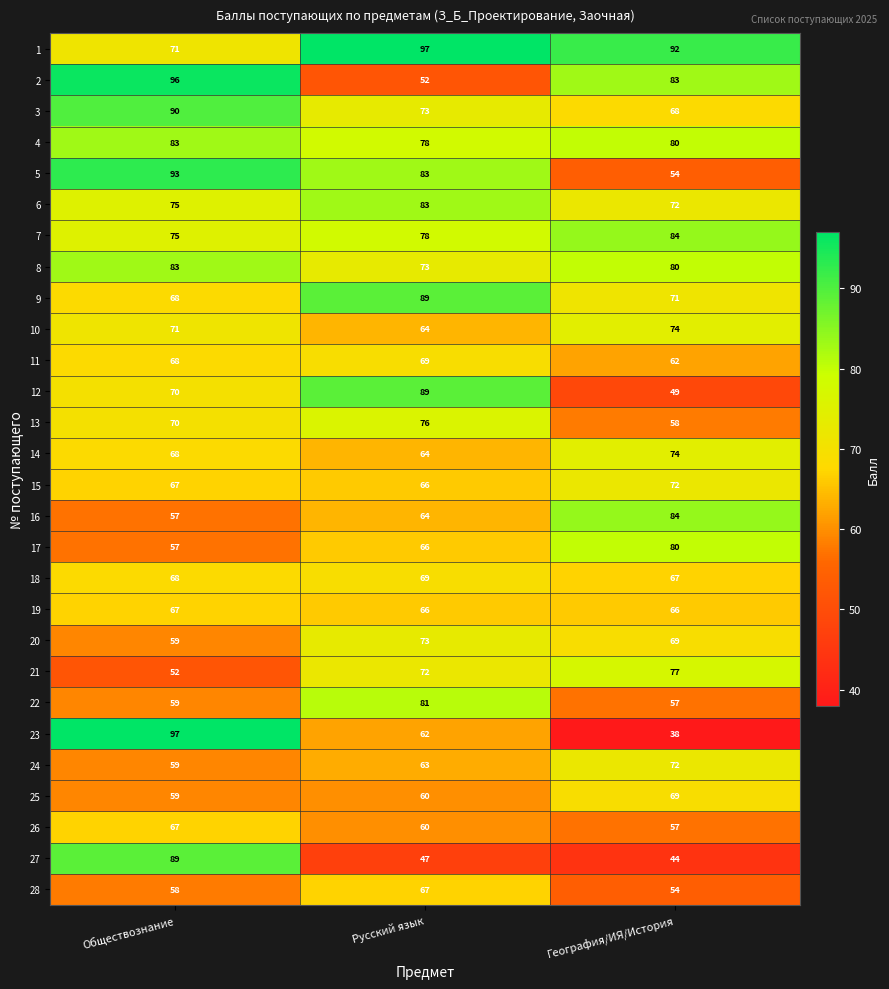

Where does the 27 series first go above 47?

Обществознание